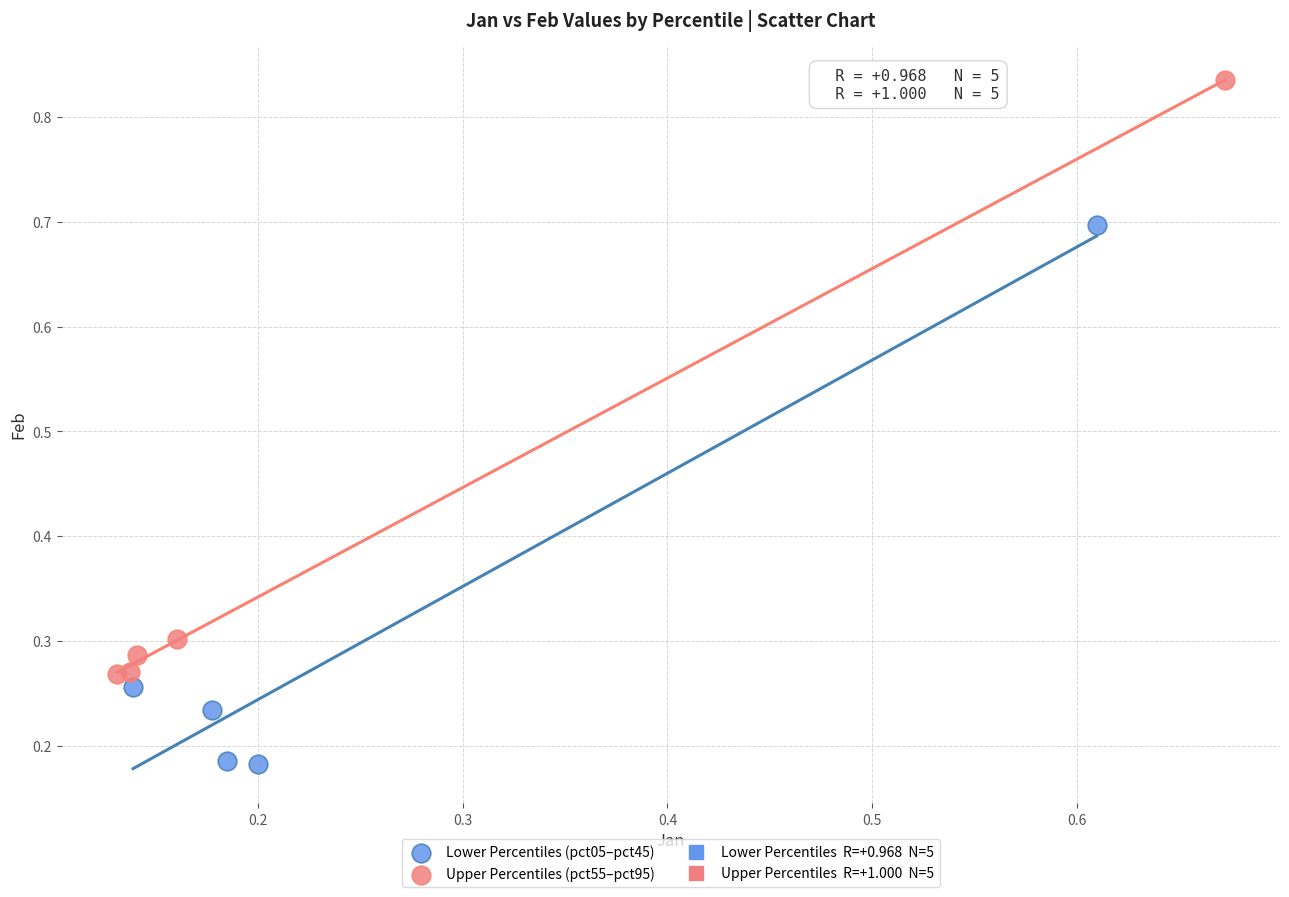

Which series contains the lowest Y value?

Lower Percentiles (pct05–pct45)